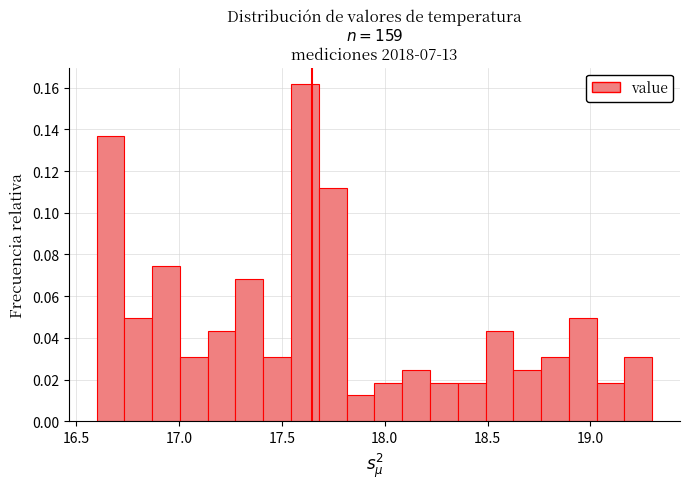

Around what value on the x-axis is the tallest bar? Give the approximate position of its centre, as read against the axis.

17.60